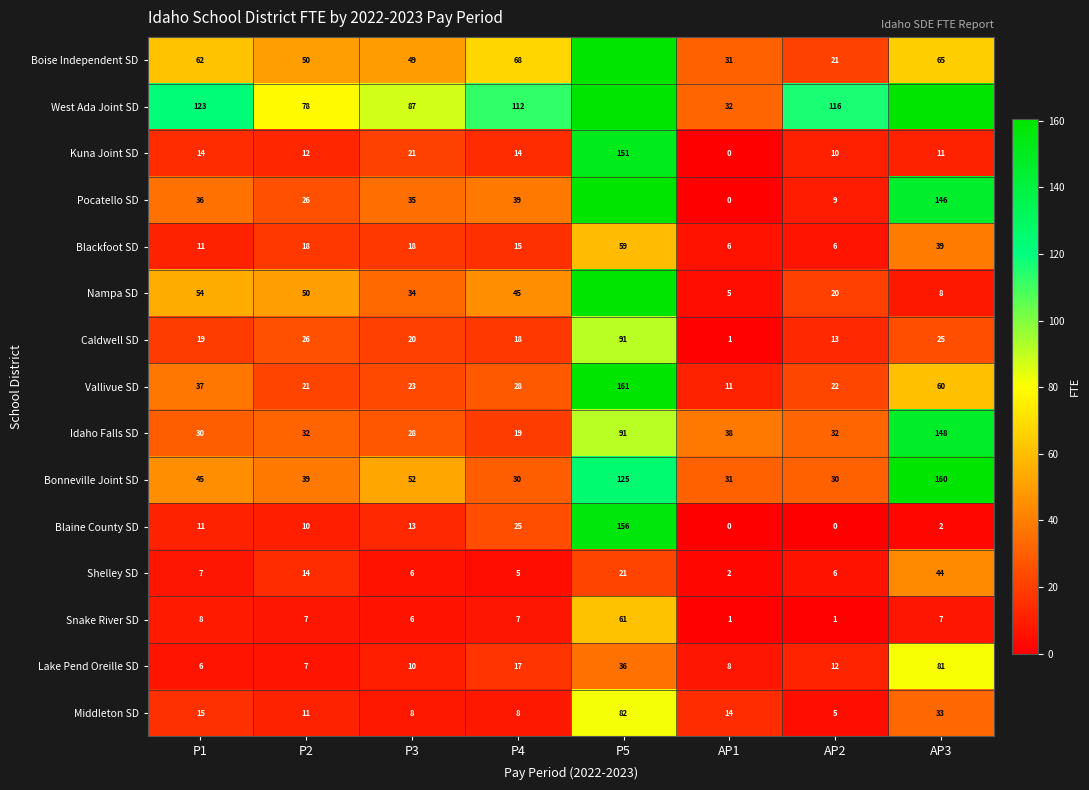

What is the lowest value of the Snake River SD series?

1.0